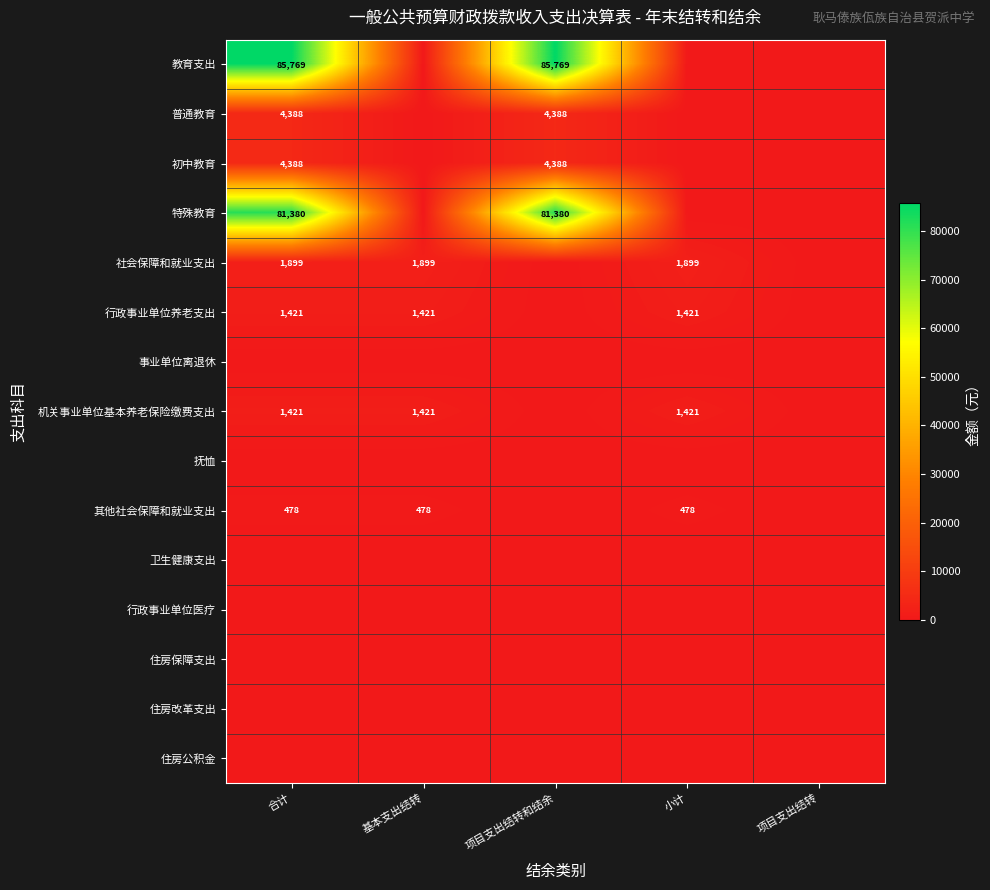

The value of 行政事业单位养老支出 at 合计 is 359. True or false?

False